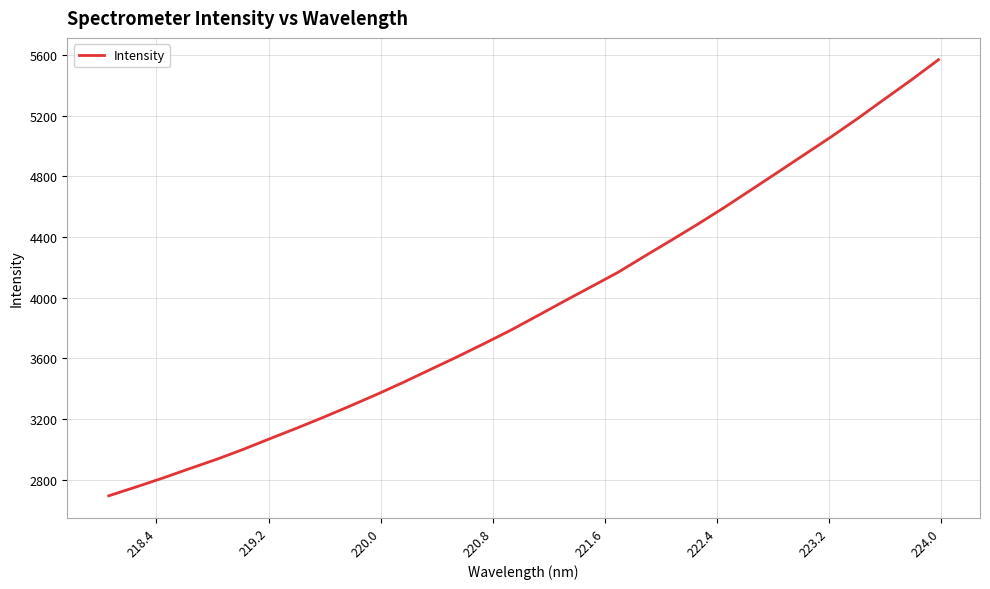

What is the difference between the maximum and minimum values?

2874.4